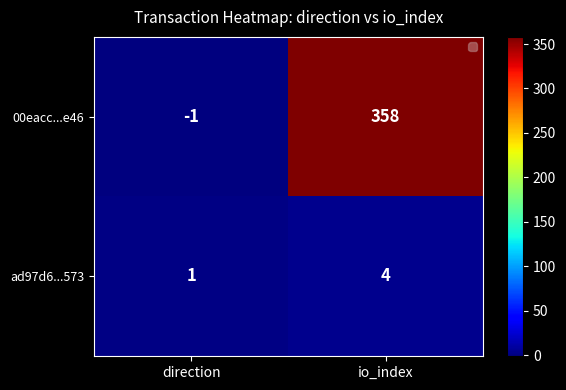

Reading right to left, transcribe all the data shown in this chart.

00eacc...e46: 358	-1
ad97d6...573: 4	1